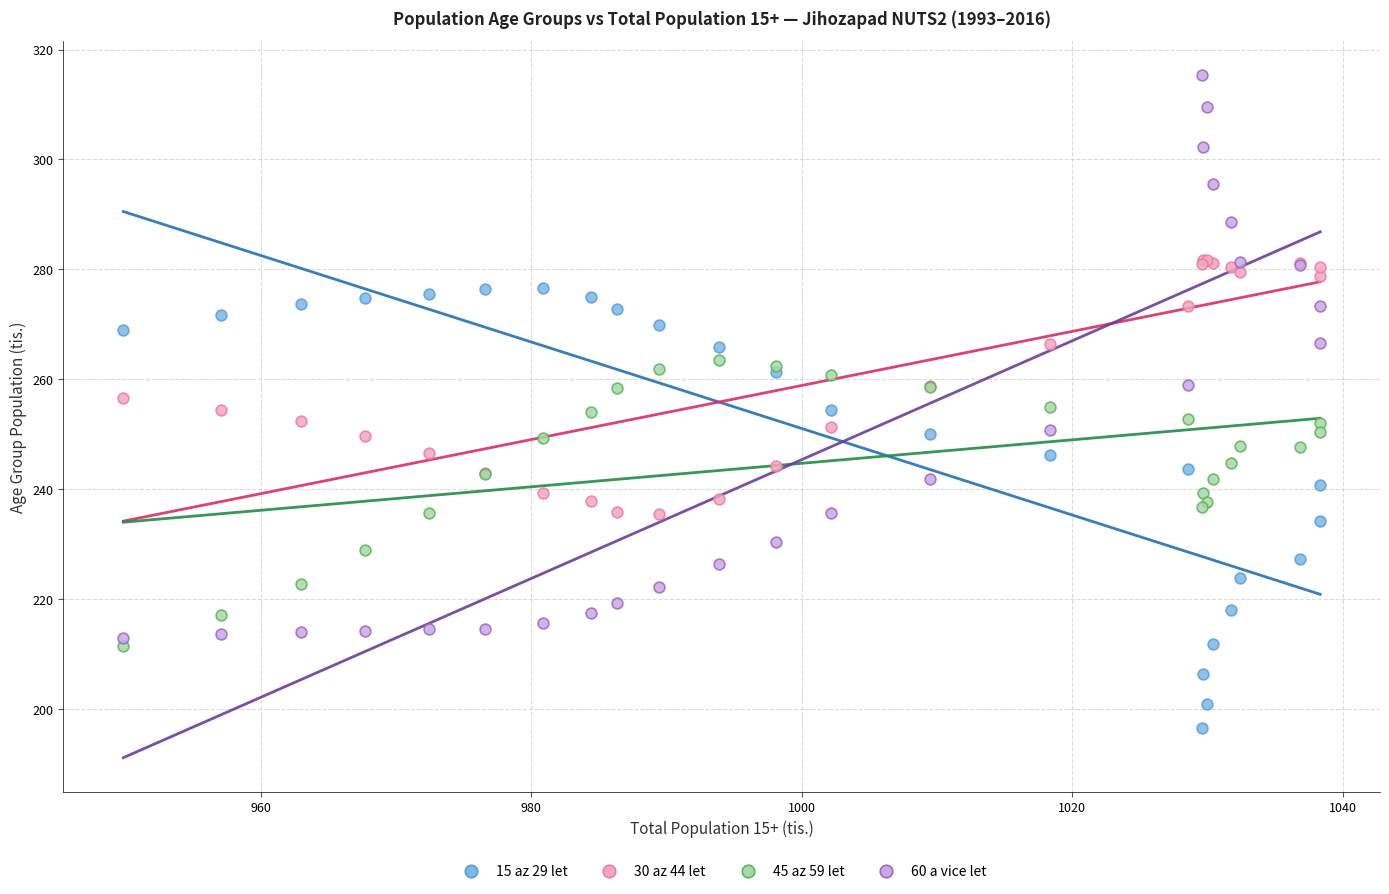

Which series has the widest spread of Y values?

60 a vice let